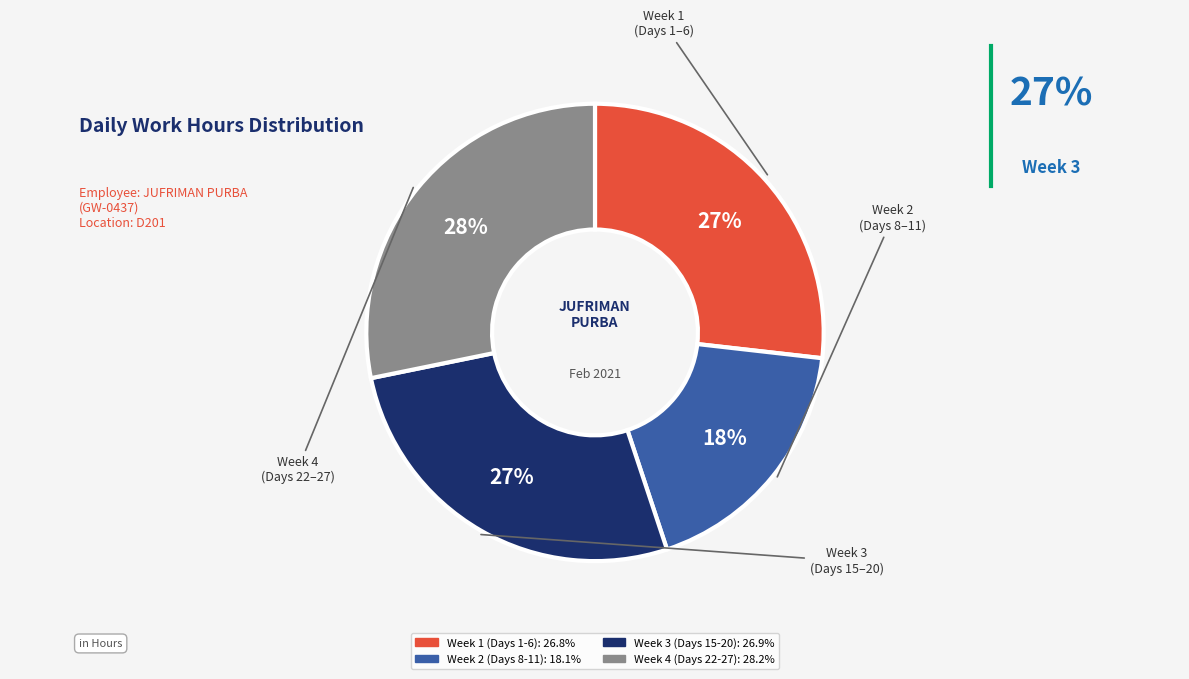

To the nearest percent, what is the average slice percentage?

25%